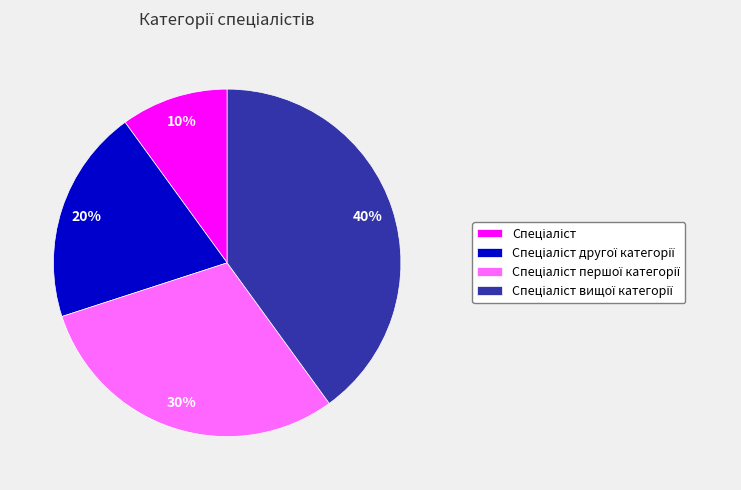

To the nearest percent, what is the difference between the largest and smallest slice percentages?

30%